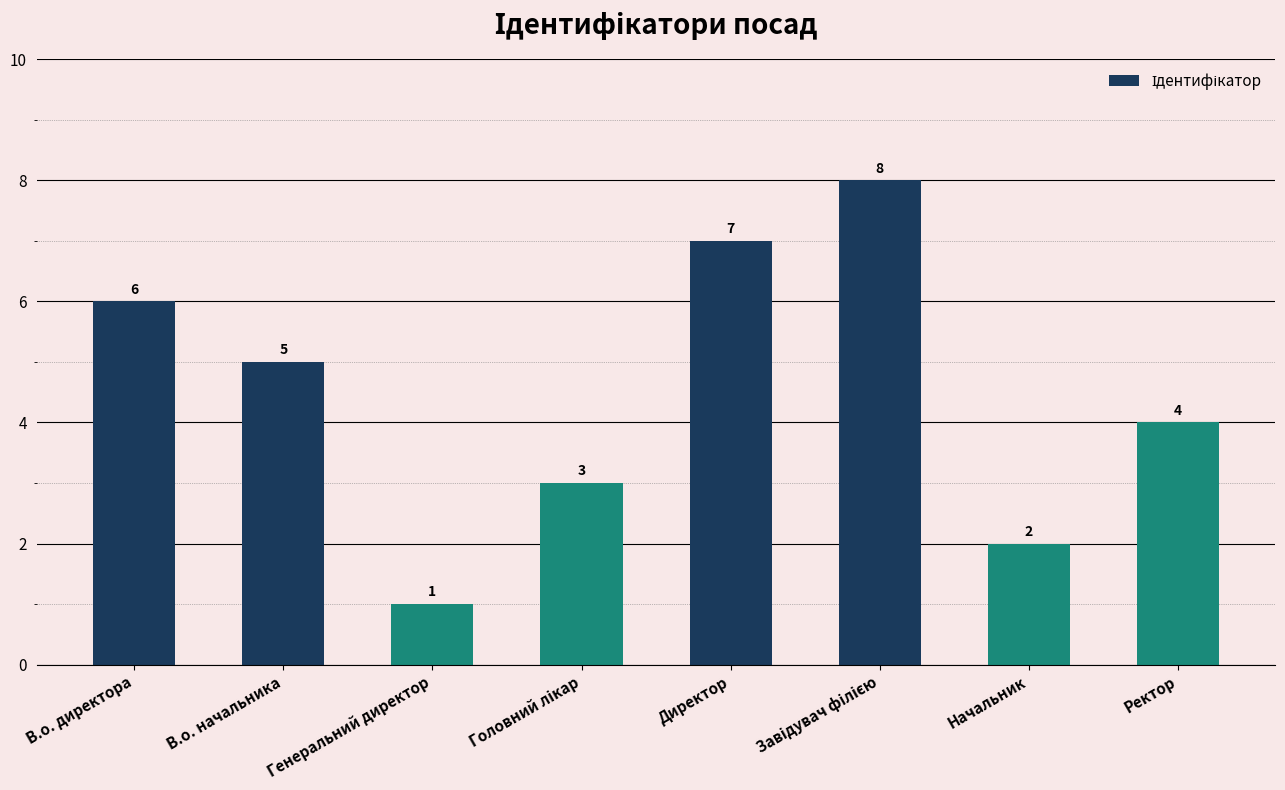

What is the greatest value displayed?

8